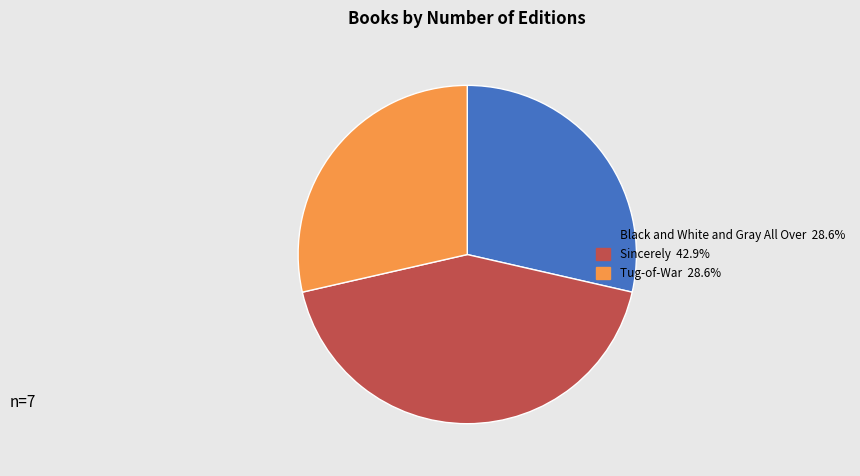

How many segments does this pie chart have?

3